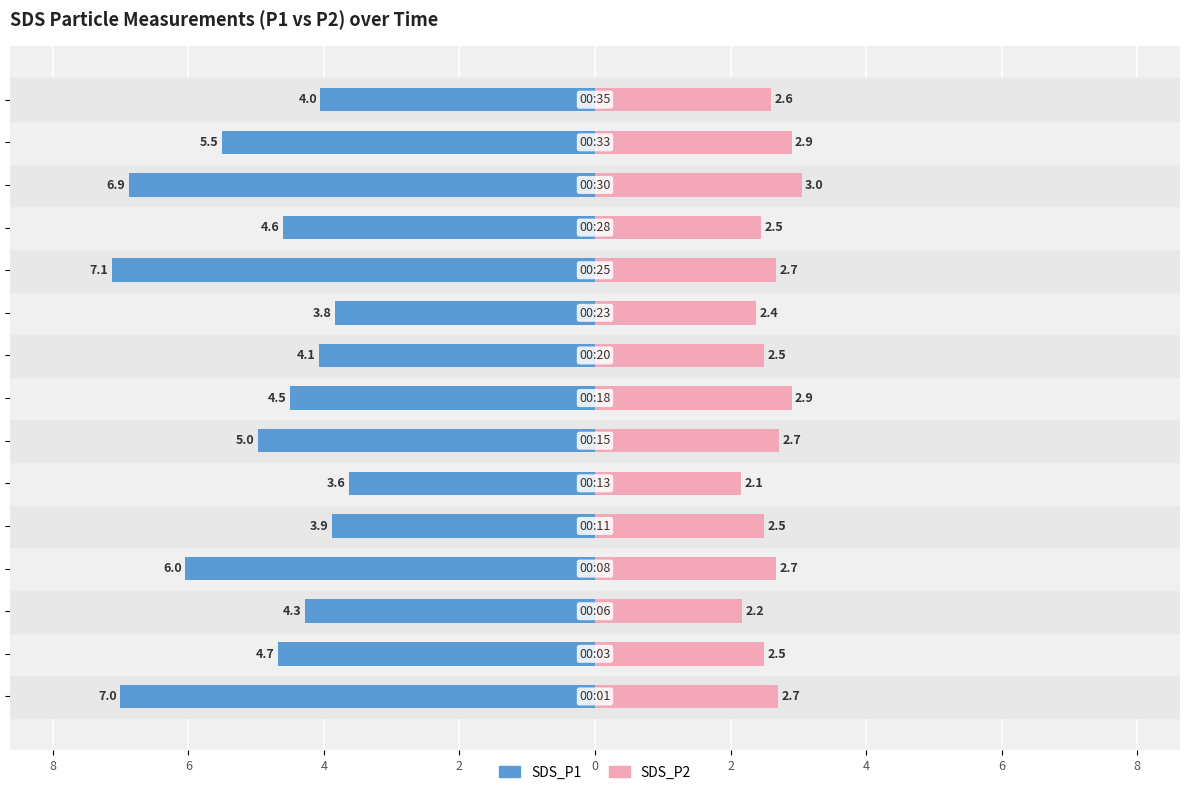

True or false: SDS_P2 has a value of 1.6 at 0.

False